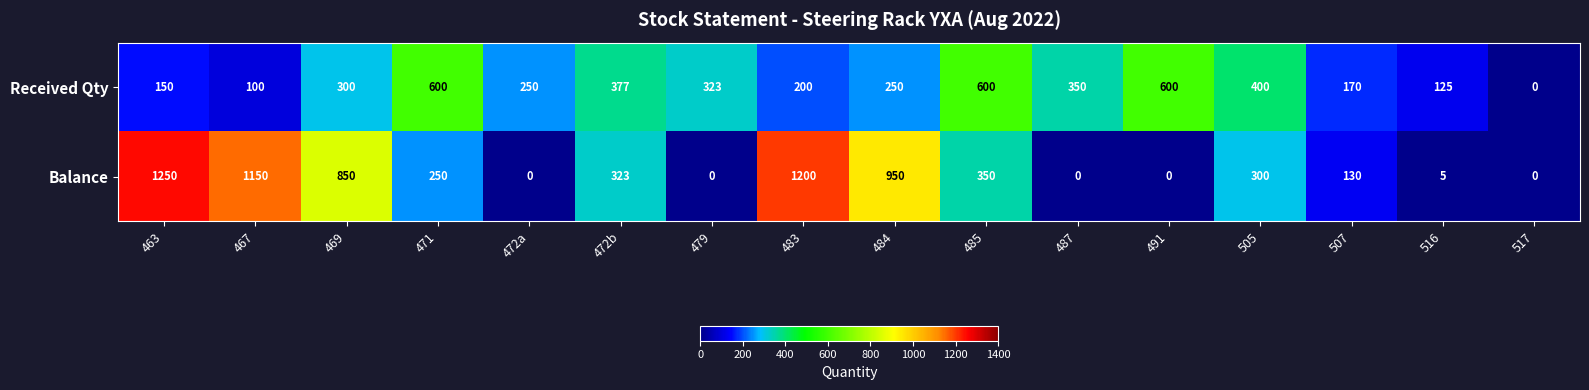

Rank the series at 469 from lowest to highest value.

Received Qty, Balance